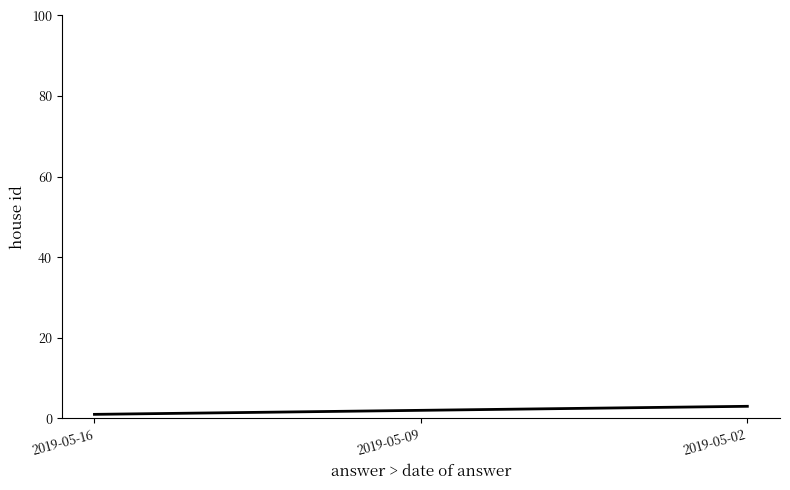

At which category does the chart reach its peak across all series?

2019-05-02